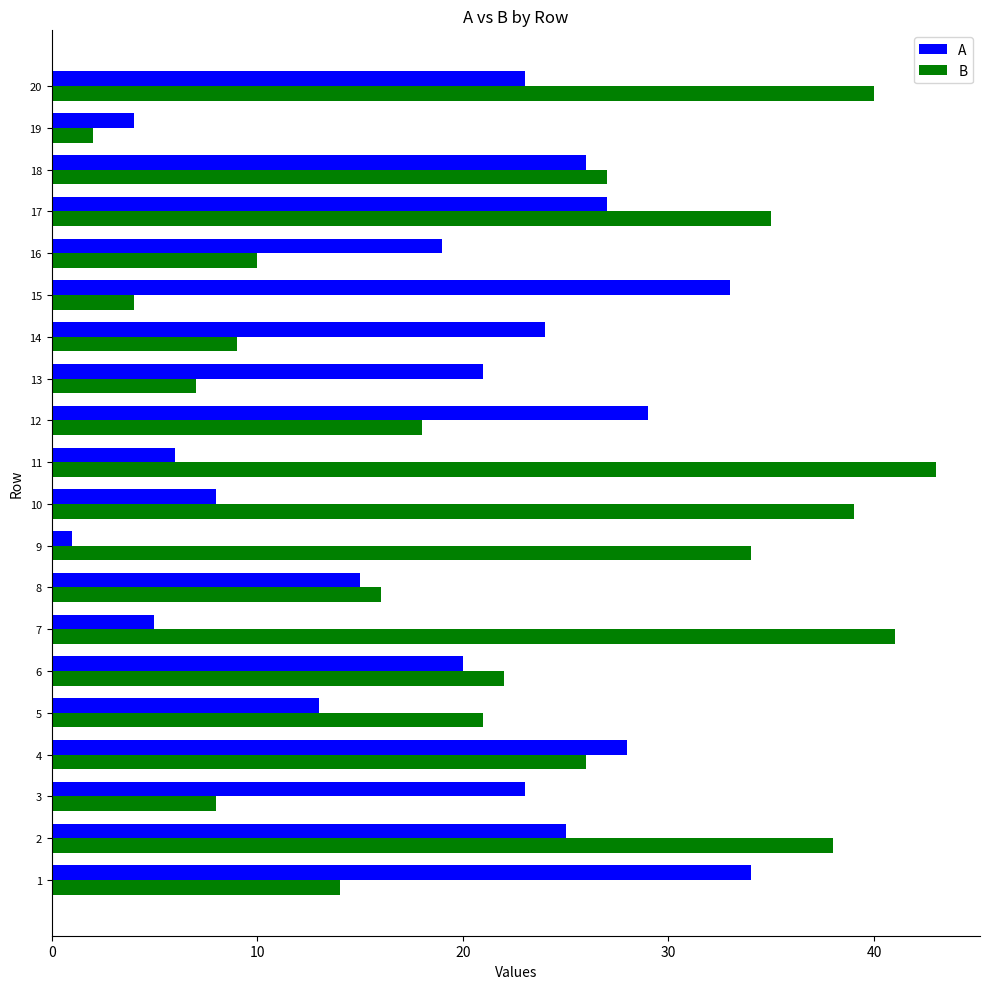

What is the difference between the highest and lowest values at 18?

1